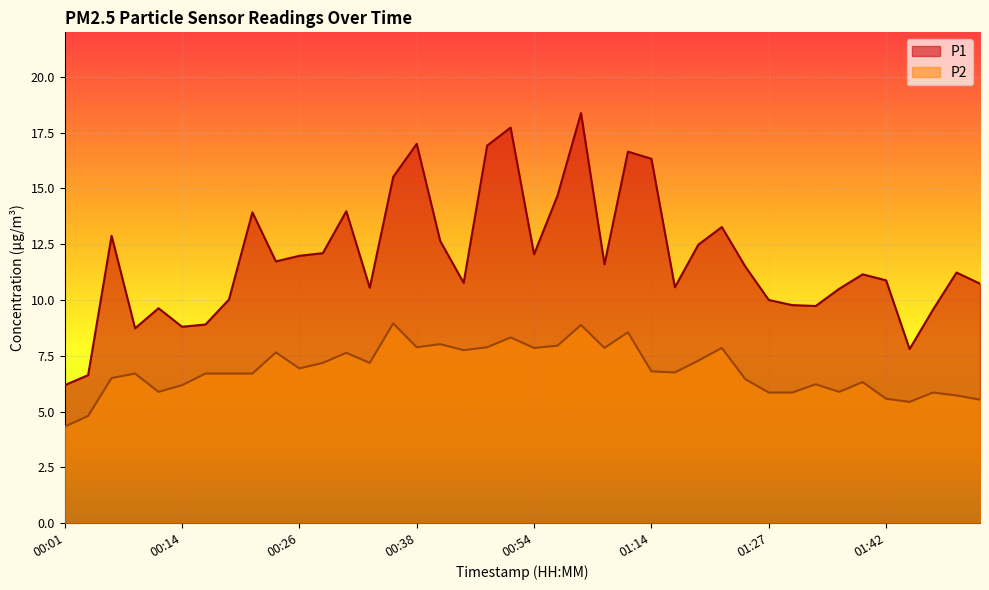

What is the average value of the P1 series?

11.9